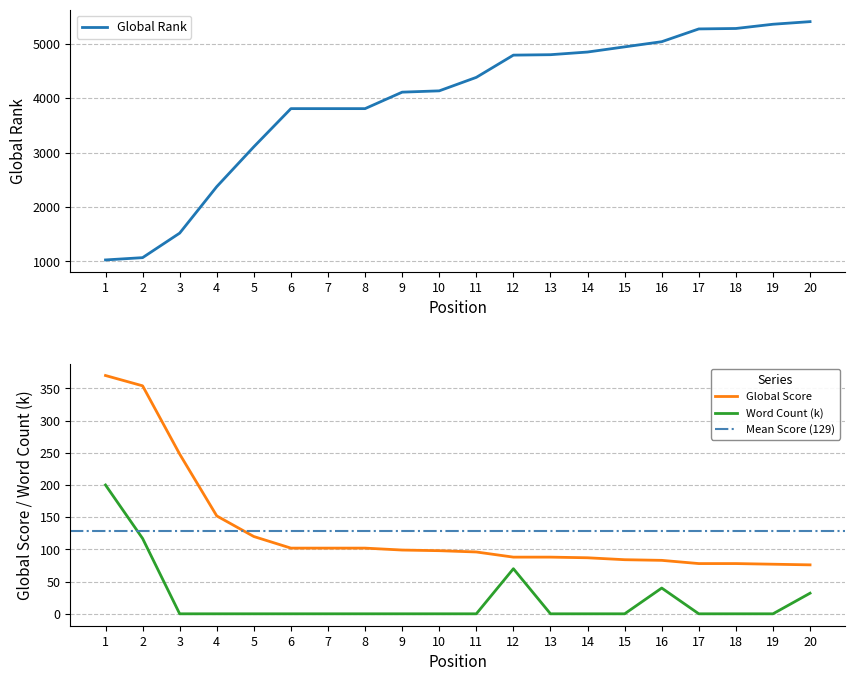

List the labels in order of Global Rank value, largest first.

20, 19, 18, 17, 16, 15, 14, 13, 12, 11, 10, 9, 6, 7, 8, 5, 4, 3, 2, 1